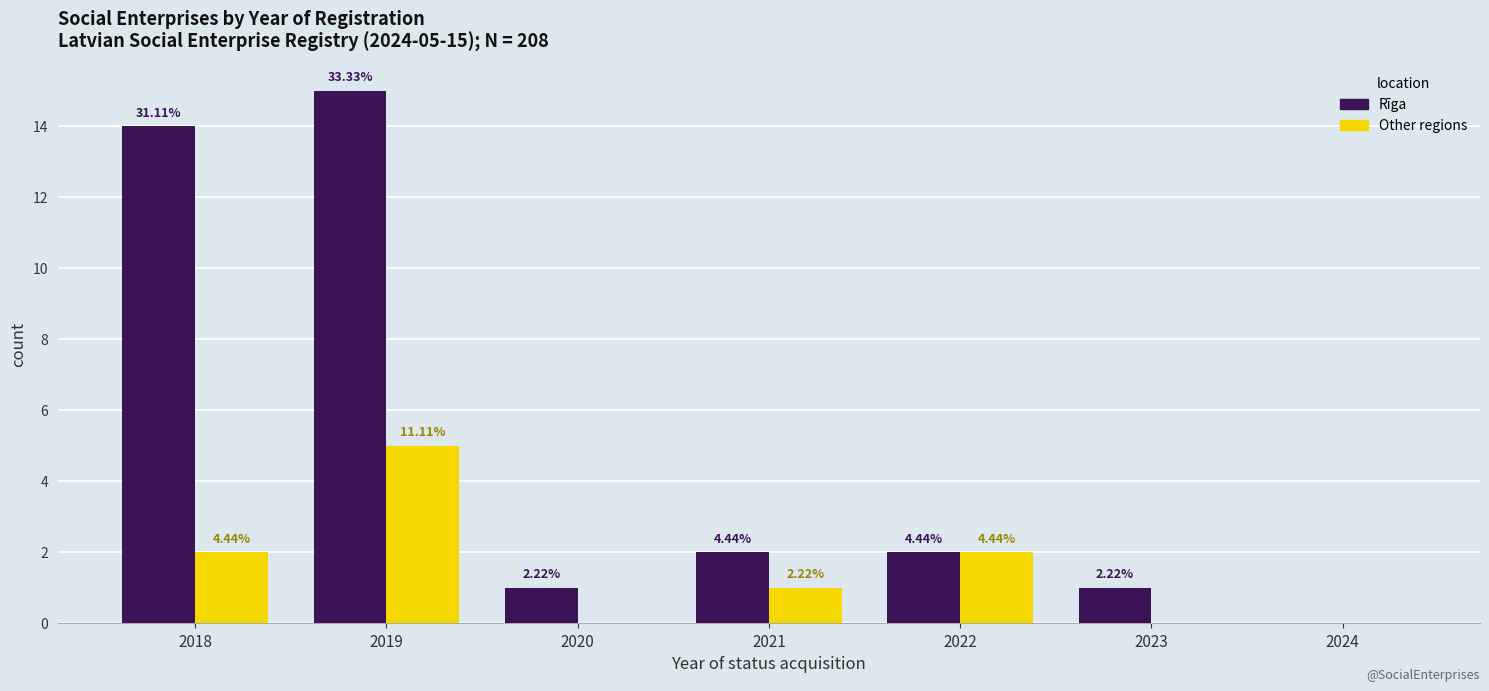

Does the chart contain stacked bars?

No